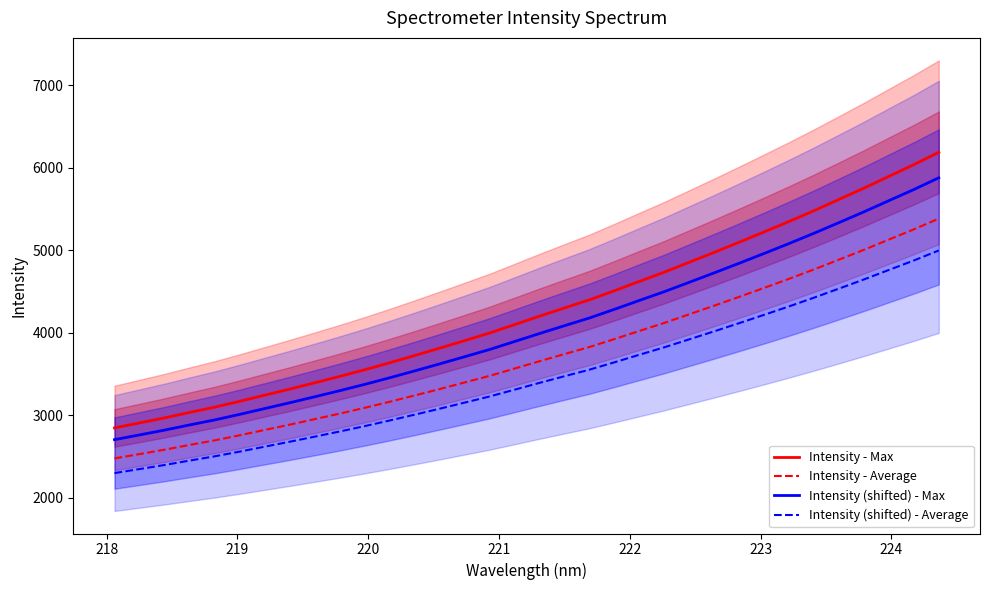

At how many categories does at least one series exceed 2727?

34